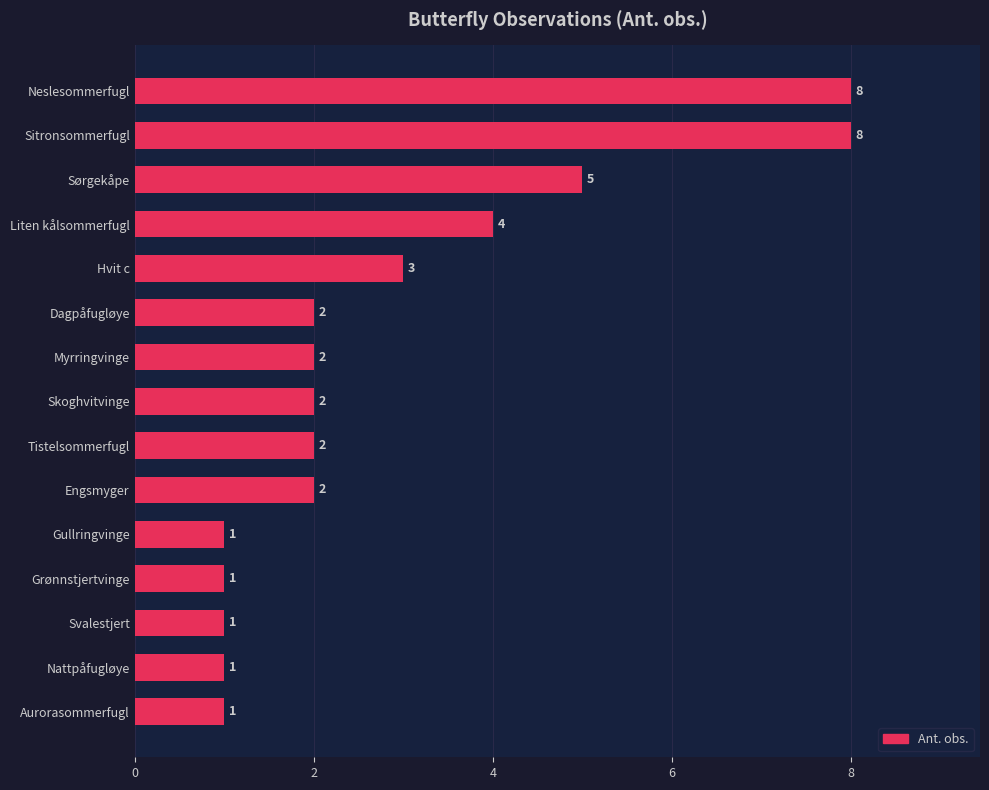

What is the ratio of the value at Skoghvitvinge to the value at Hvit c?

0.7